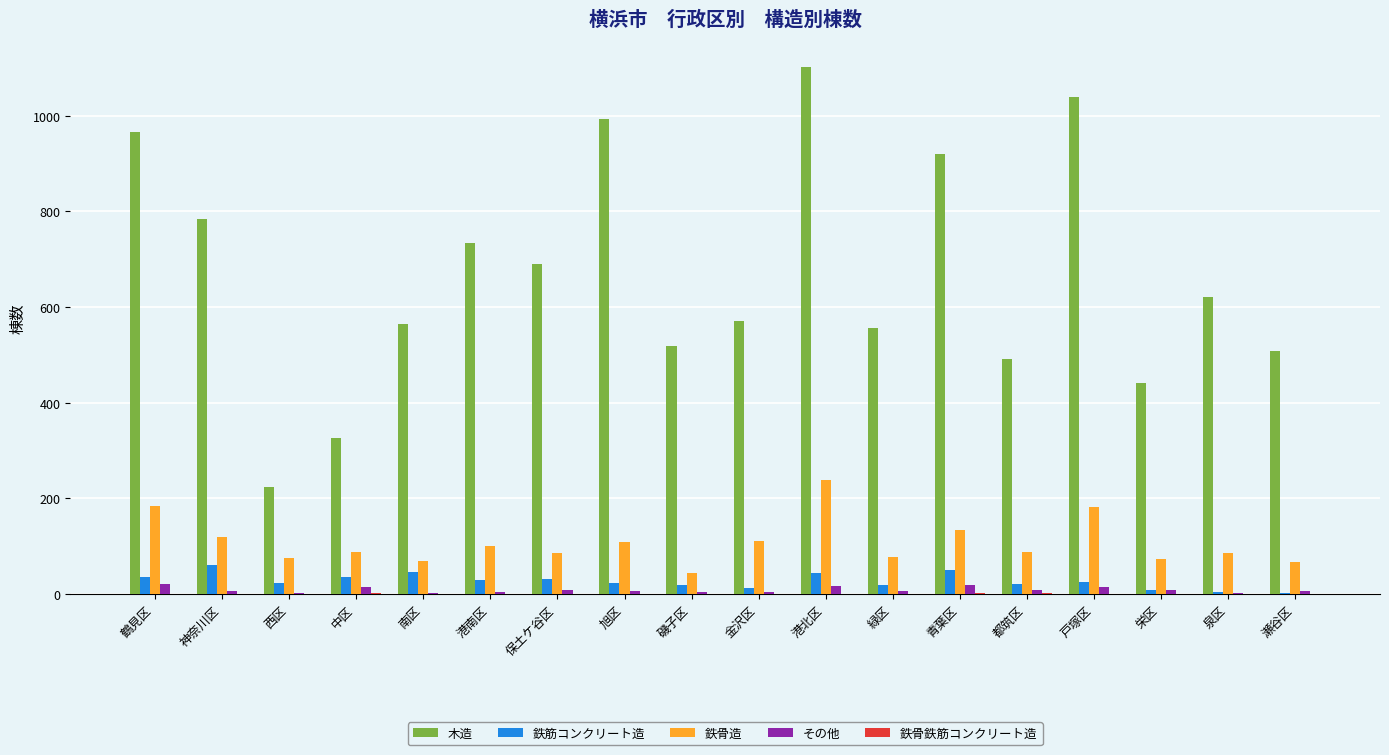

Which series changed the most between 港北区 and 青葉区?

木造